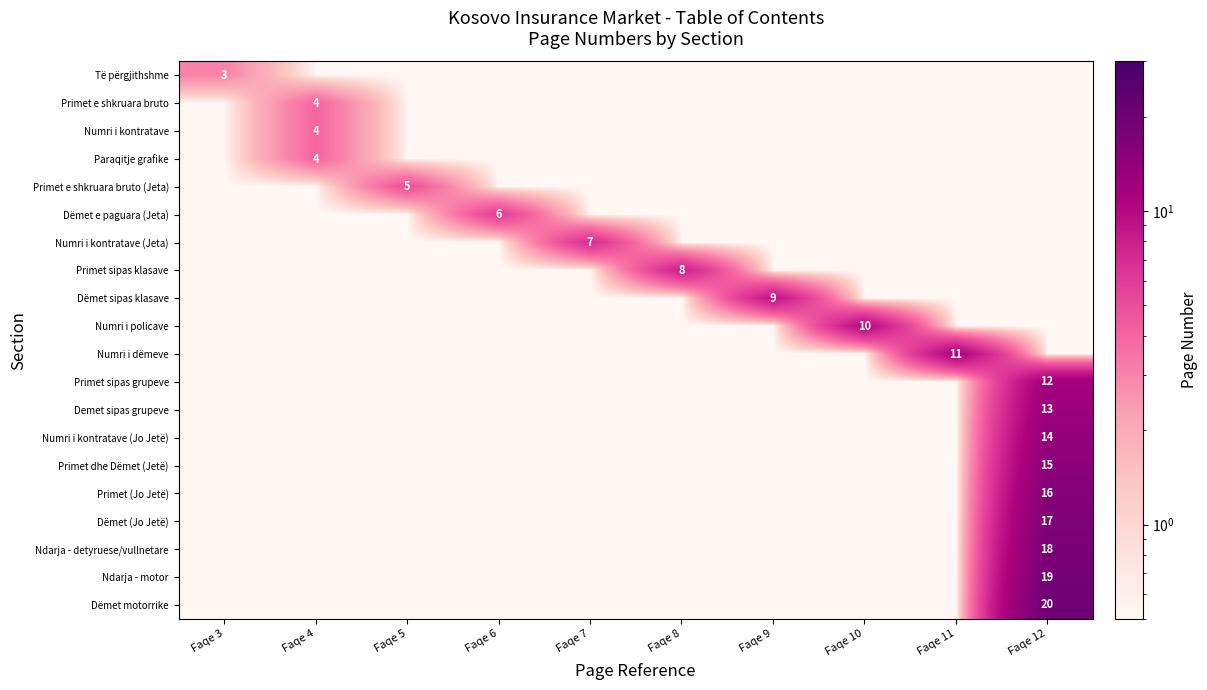

The value of Dëmet (Jo Jetë) at Faqe 12 is 26.1. True or false?

False